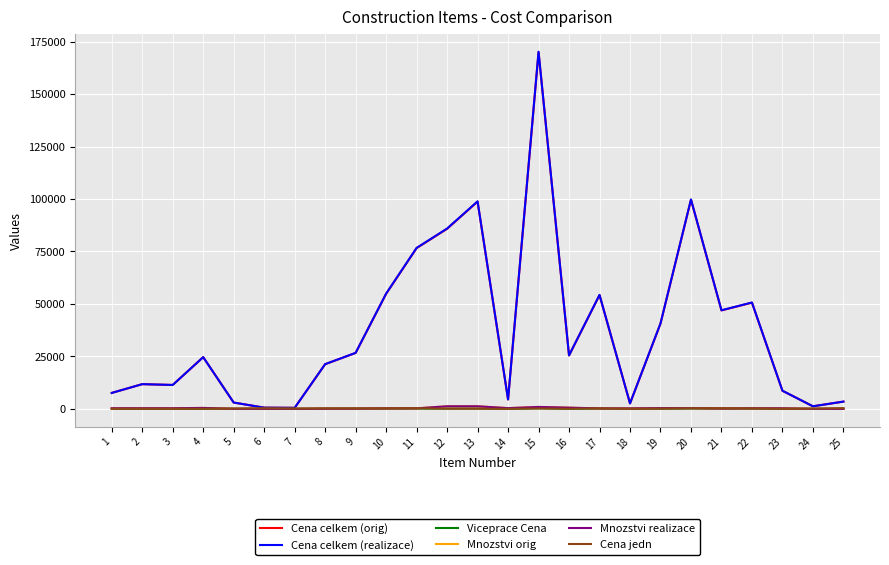

What is the sum of all Mnozstvi orig values?

8107.1